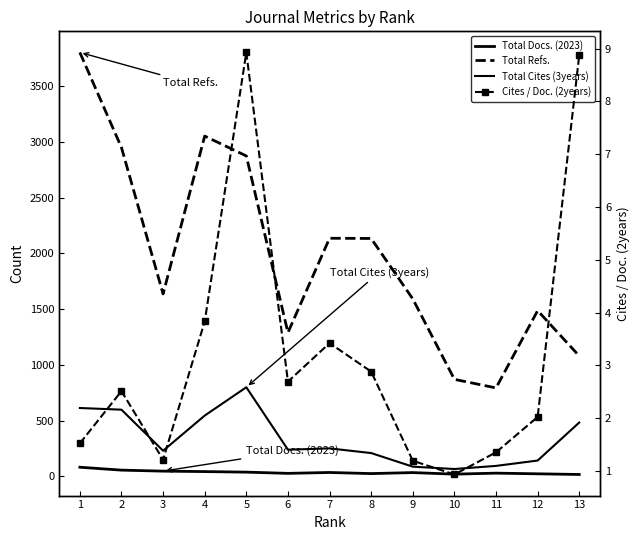

What is the difference between the maximum and minimum values in the Total Refs. series?

3008.0